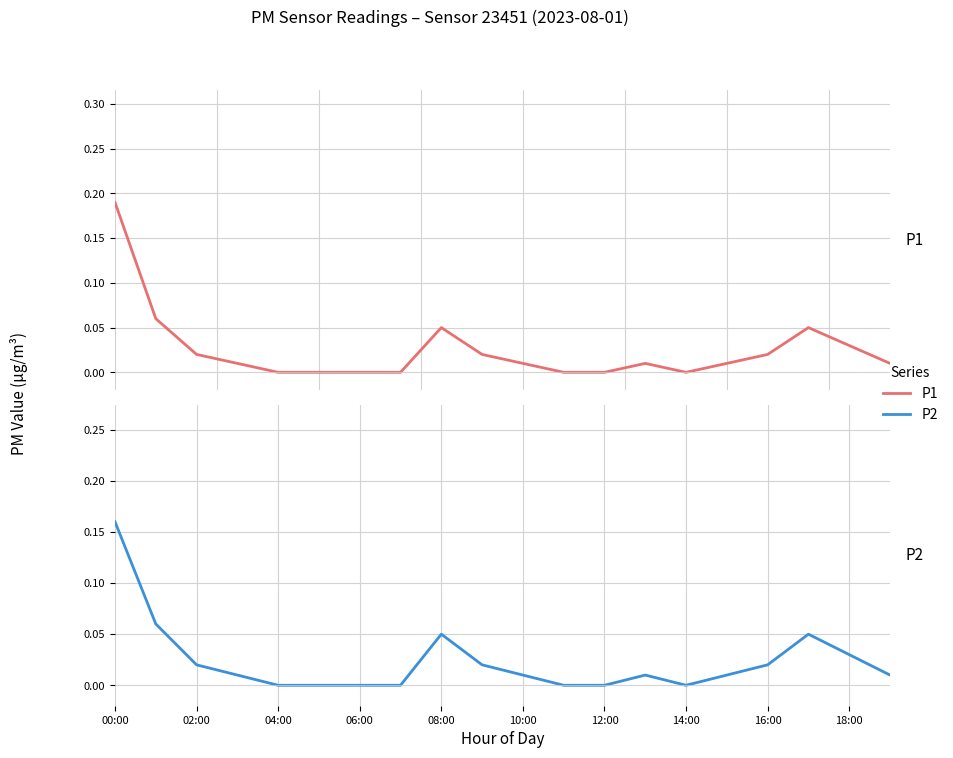

Reading left to right, transcribe all the data shown in this chart.

P1: 0.2	0.1	0.0	0.0	0.0	0.0	0.0	0.0	0.1	0.0	0.0	0.0	0.0	0.0	0.0	0.0	0.0	0.1	0.0	0.0
P2: 0.2	0.1	0.0	0.0	0.0	0.0	0.0	0.0	0.1	0.0	0.0	0.0	0.0	0.0	0.0	0.0	0.0	0.1	0.0	0.0